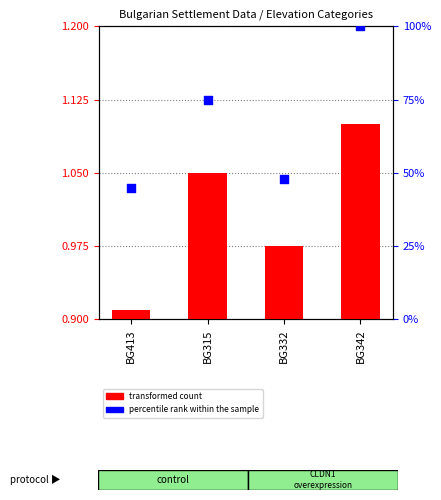

At how many categories does at least one series exceed 90?

1